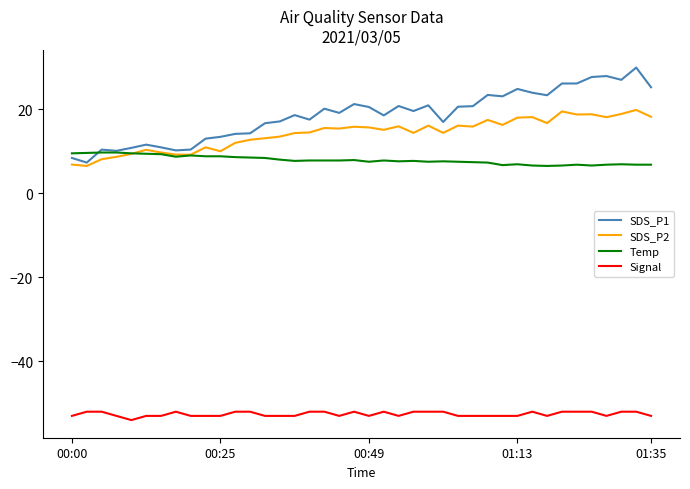

Which series has the largest range (max minus min)?

SDS_P1